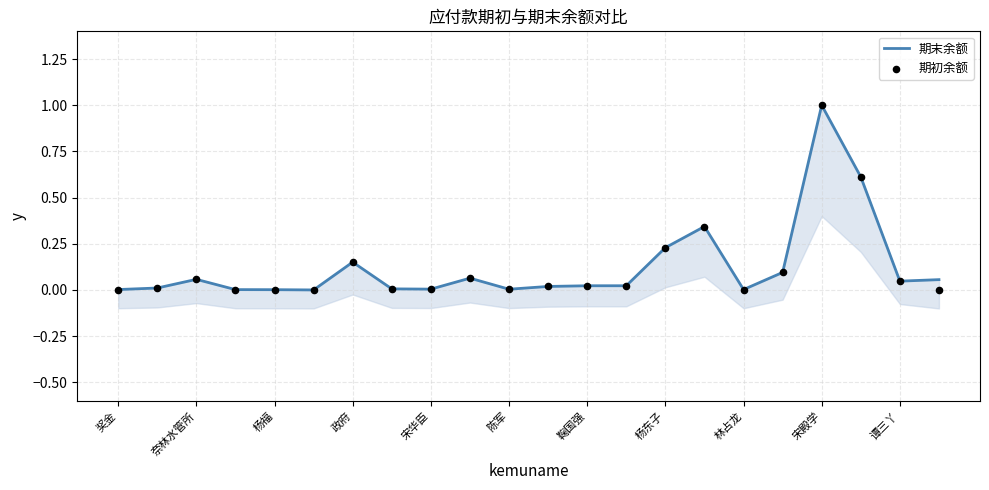

Which series has the largest Y range (max minus min)?

期初余额